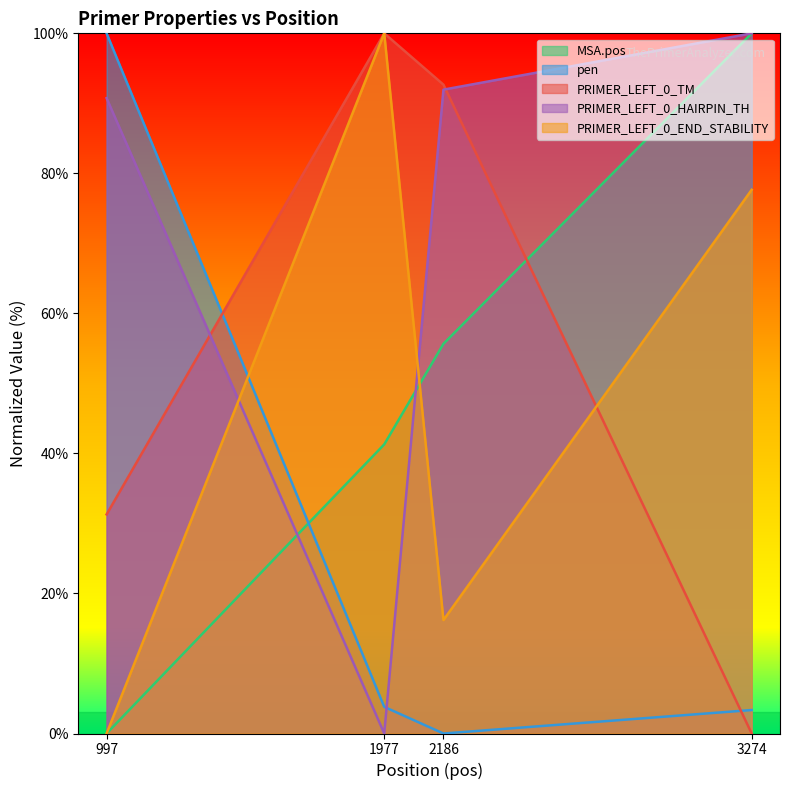

What is the difference between the maximum and minimum values in the MSA.pos series?

100.0